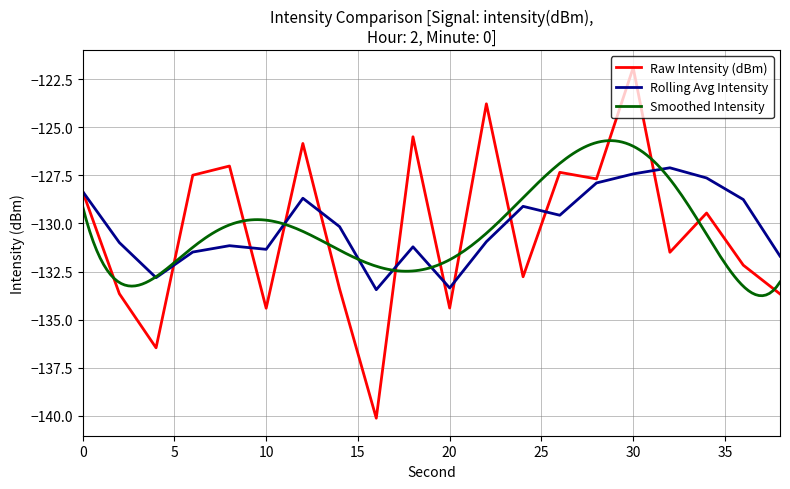

Is it true that Rolling Avg Intensity equals -128.3 at 0?

True